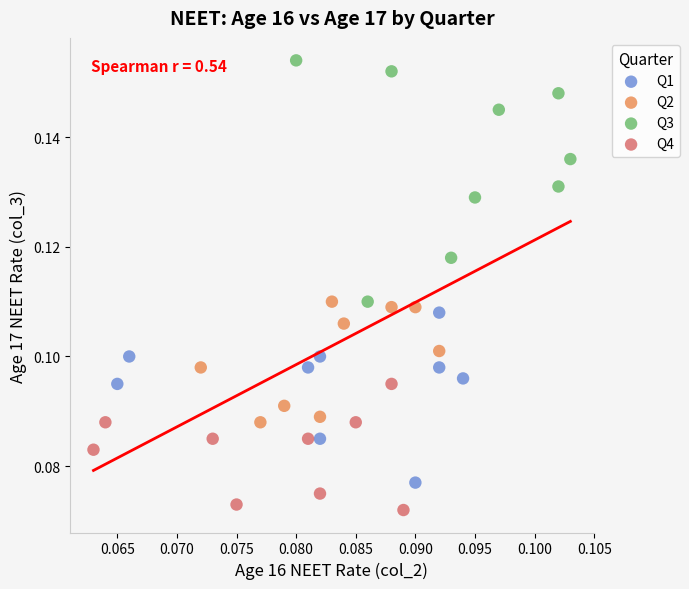

Which series reaches the minimum Y coordinate?

Q4